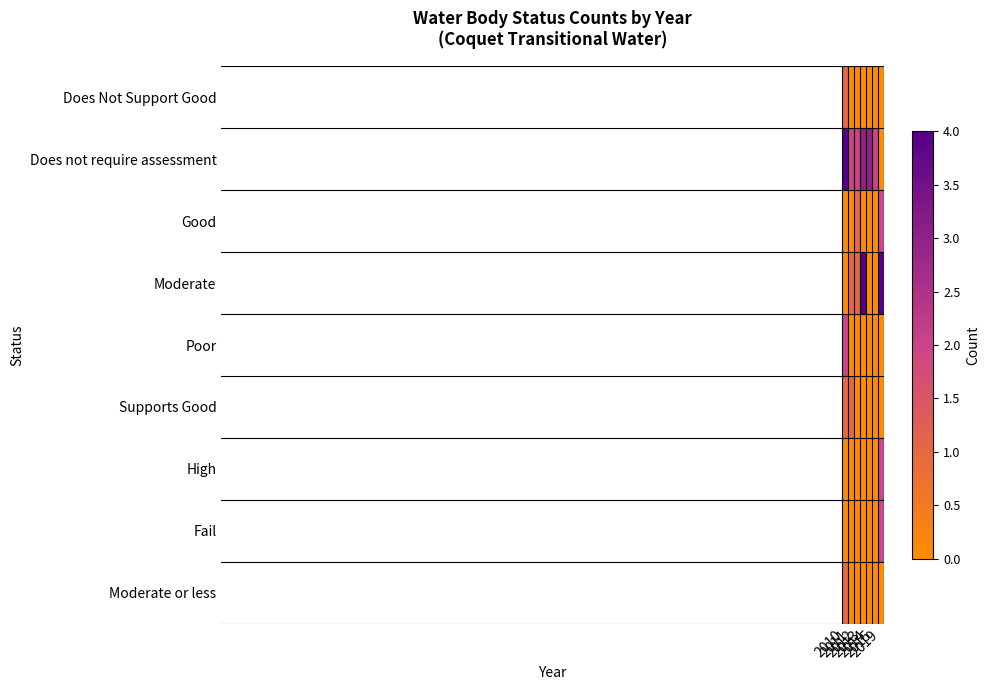

Count the number of categories in the chart.

7